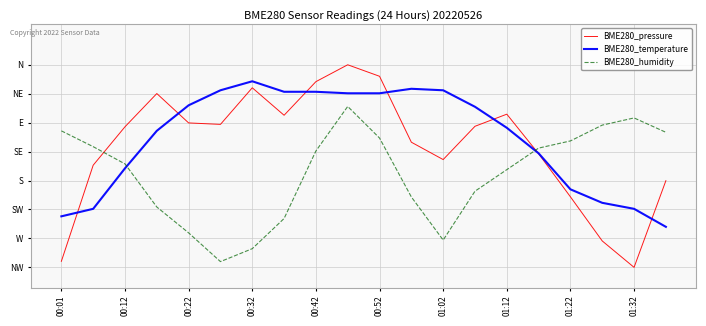

Which series has the largest range (max minus min)?

BME280_pressure